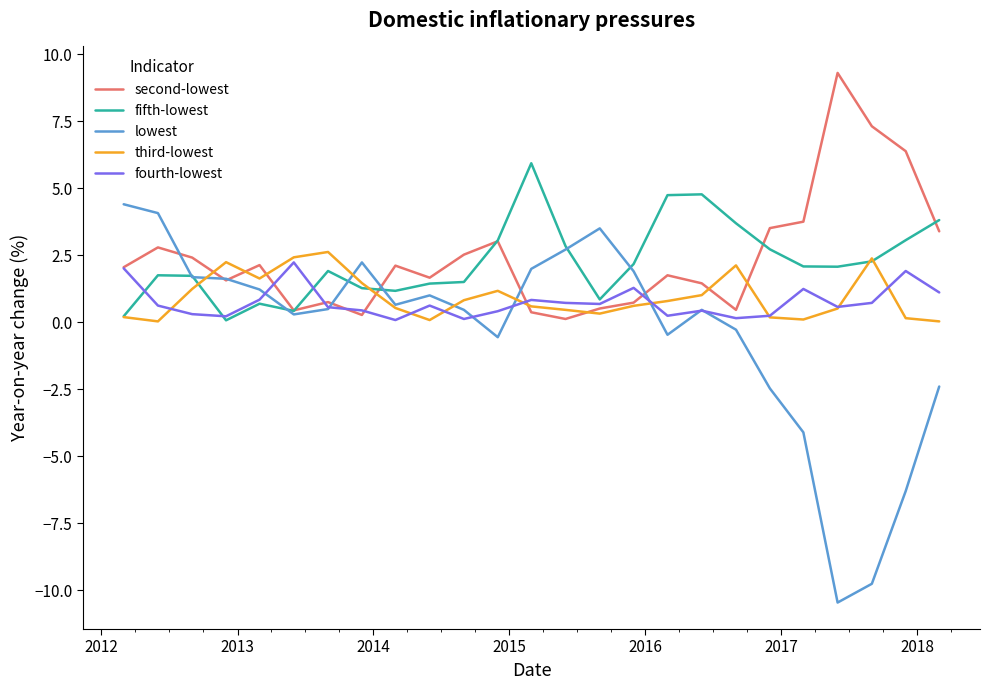

What is the maximum value for fifth-lowest?

5.9